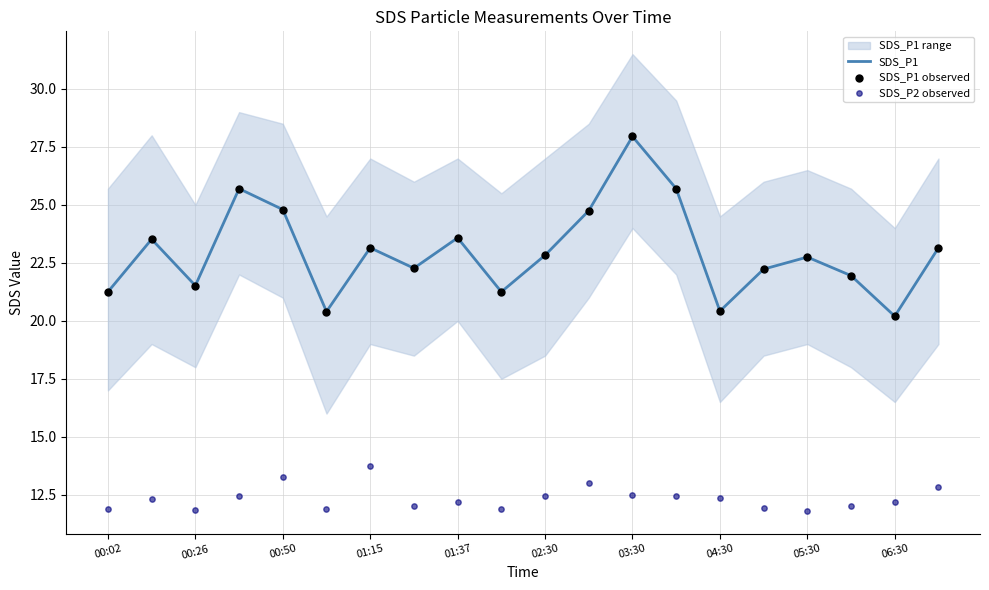

Is it true that SDS_P1 equals 23.1 at 01:15?

True